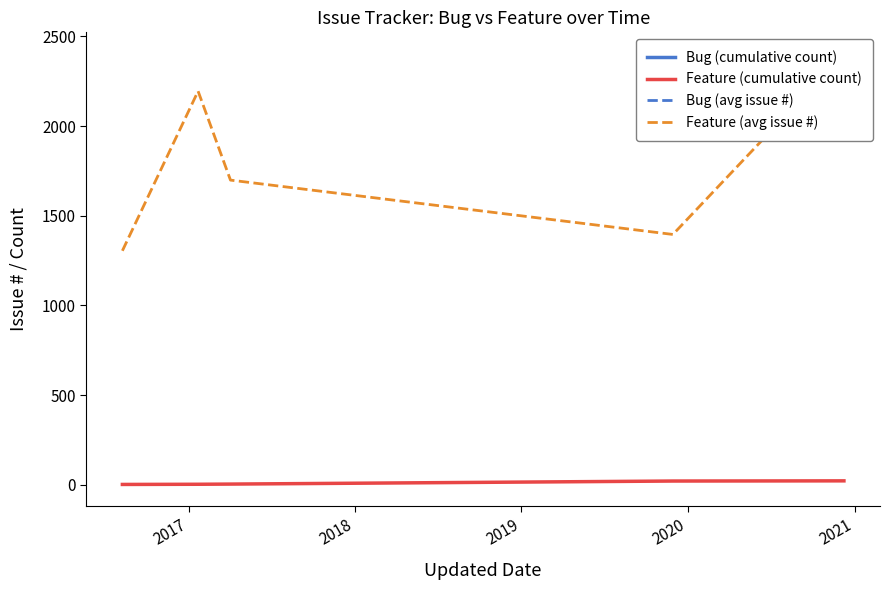

Does the chart have visible grid lines?

No